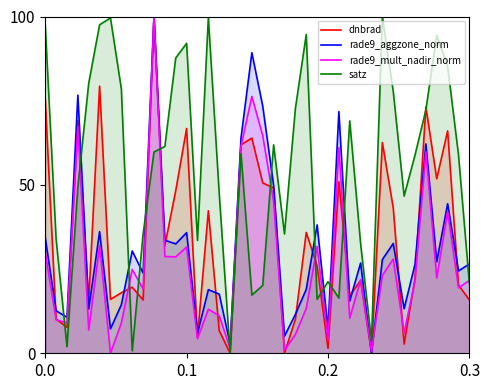

What is the maximum value shown in the chart?

100.0